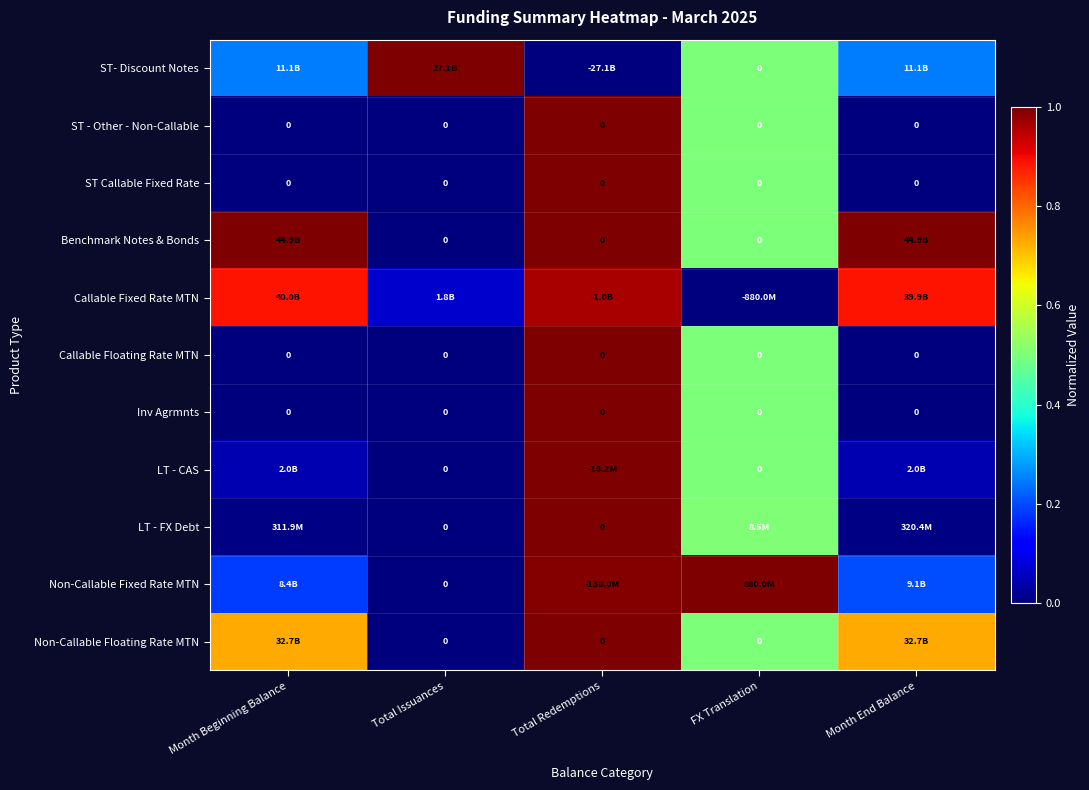

At which label does Callable Fixed Rate MTN reach its peak?

Total Redemptions